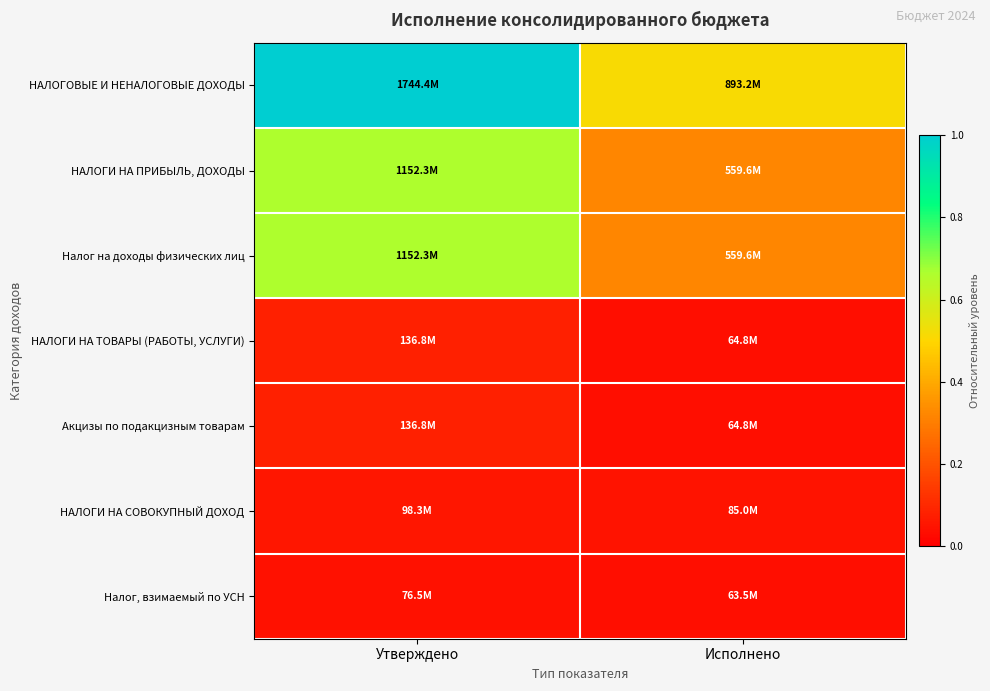

Which series has the widest spread of values?

НАЛОГОВЫЕ И НЕНАЛОГОВЫЕ ДОХОДЫ